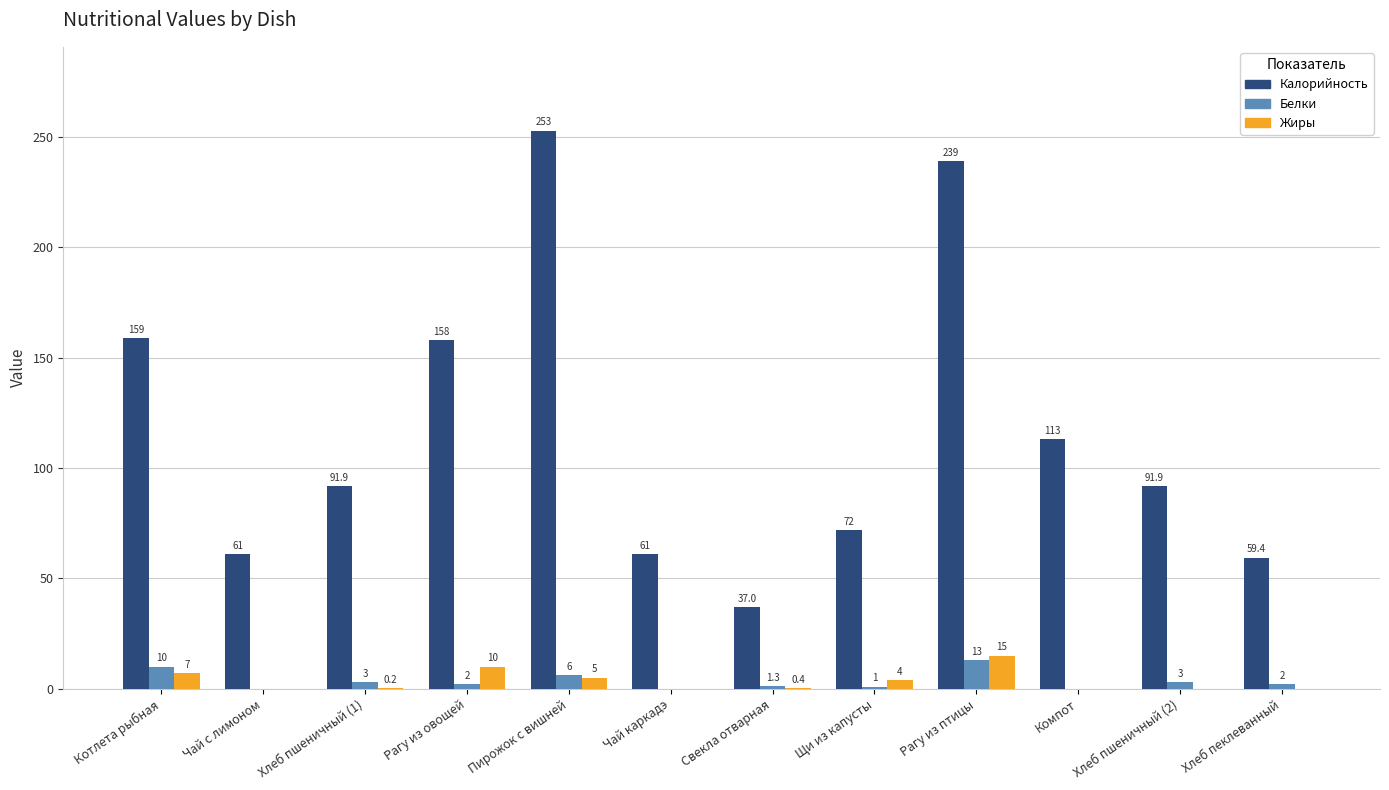

Are the bars horizontal?

No